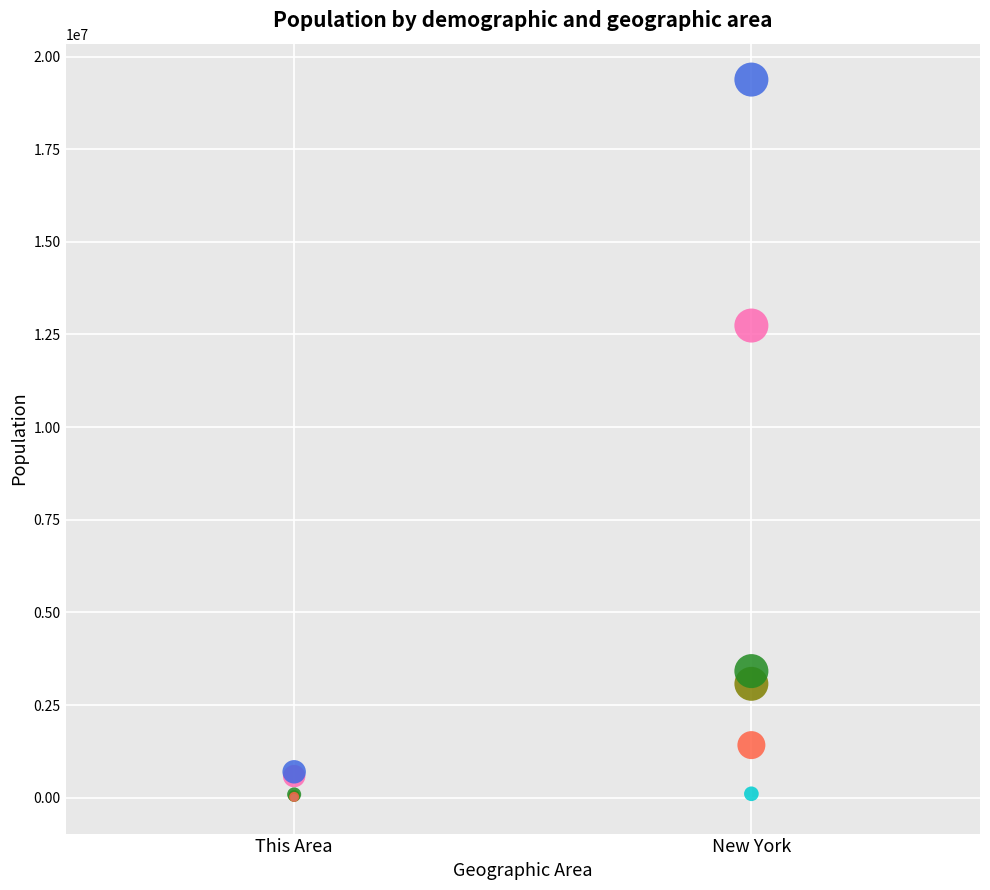

Across all series, what Y value is closest to 9689974?

12740974